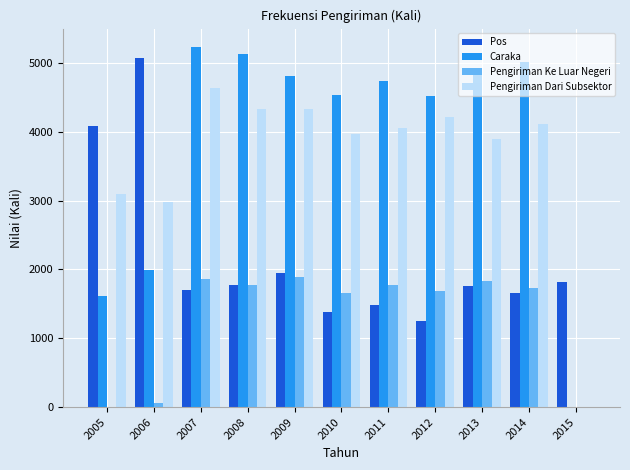

Are the bars horizontal?

No